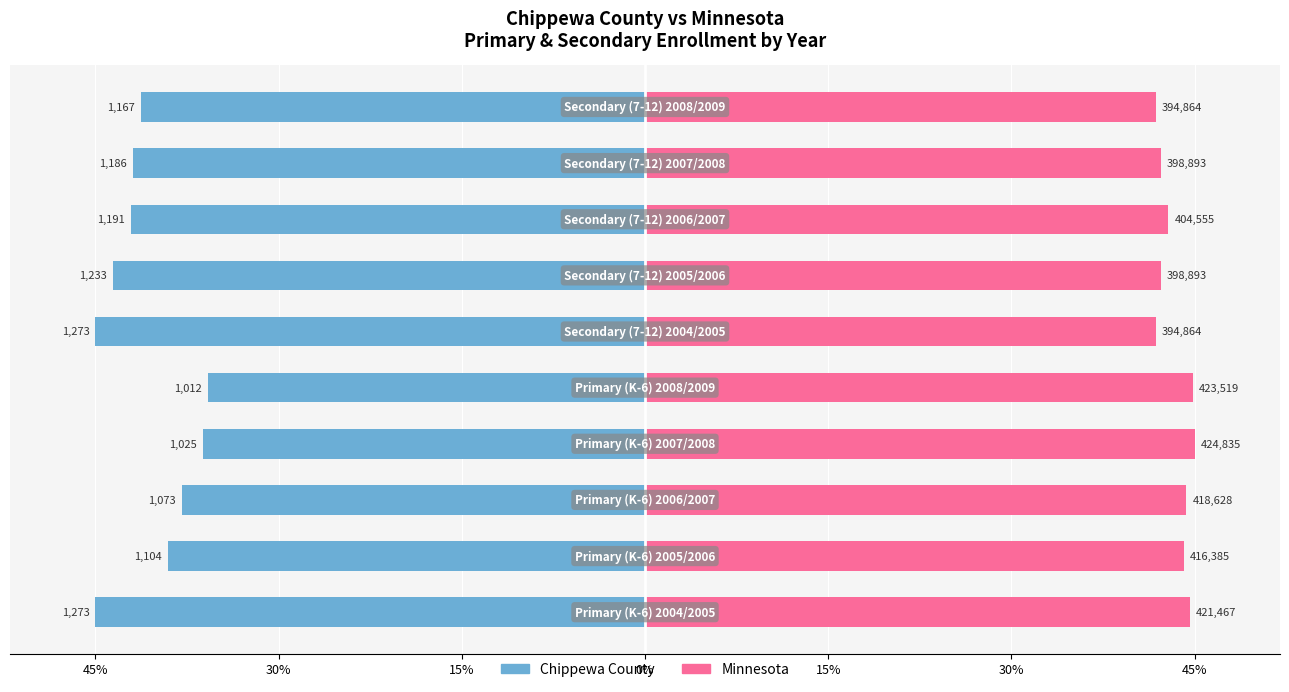

How many values in the Chippewa County series are below -41?

6